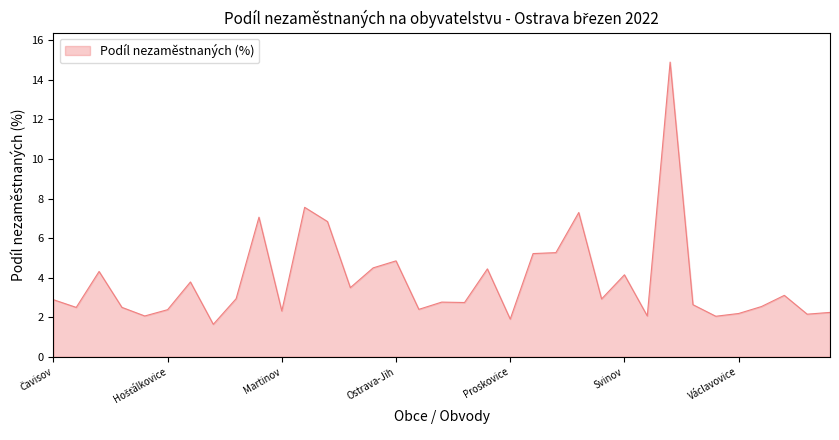

What is the difference between the maximum and minimum values?

13.3